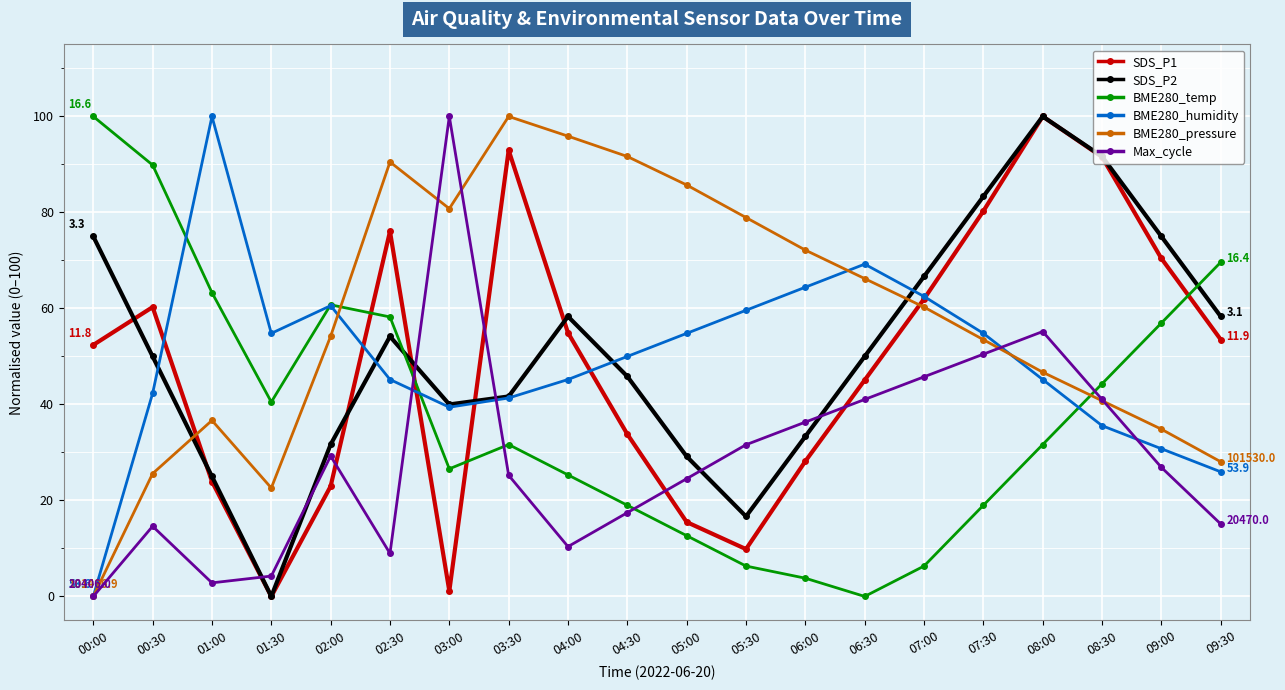

What is the label of the 16th point from the left?

07:30